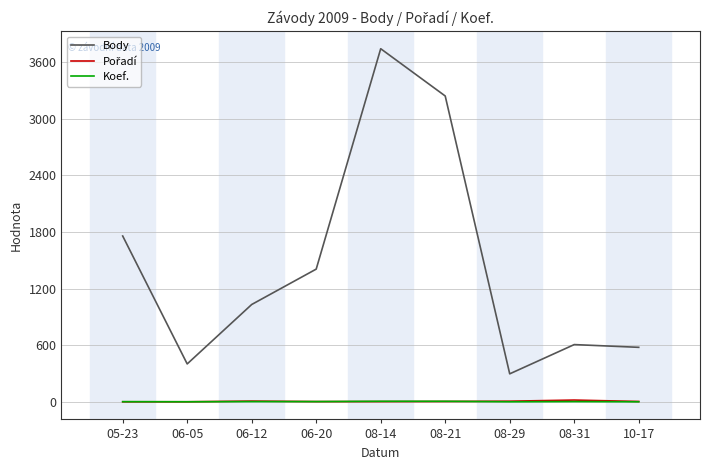

Which series has the widest spread of values?

Body